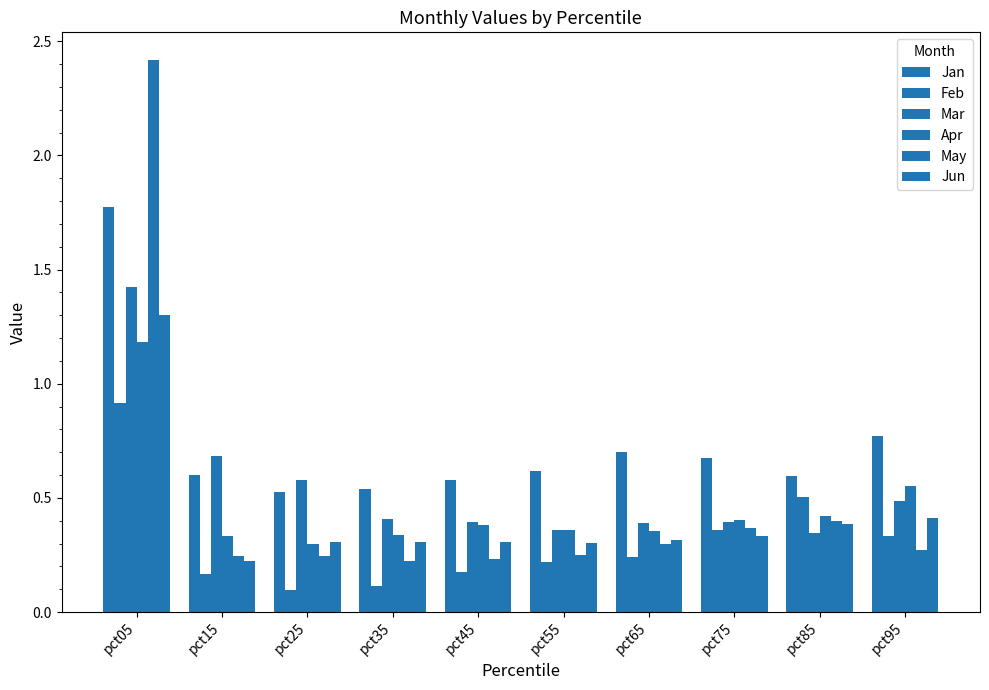

Count the number of categories in the chart.

10